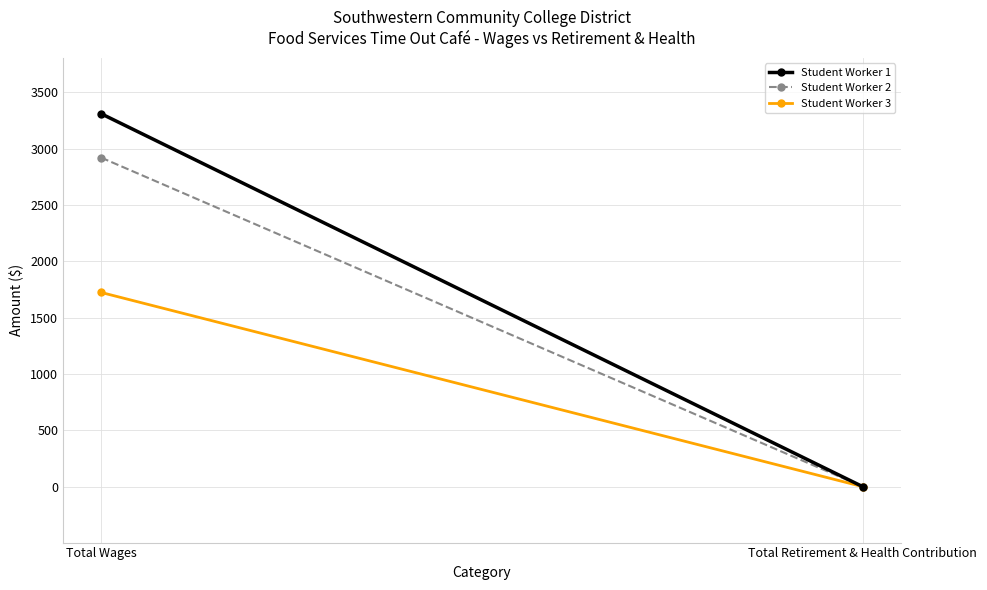

What position from the left is Total Retirement & Health Contribution?

2